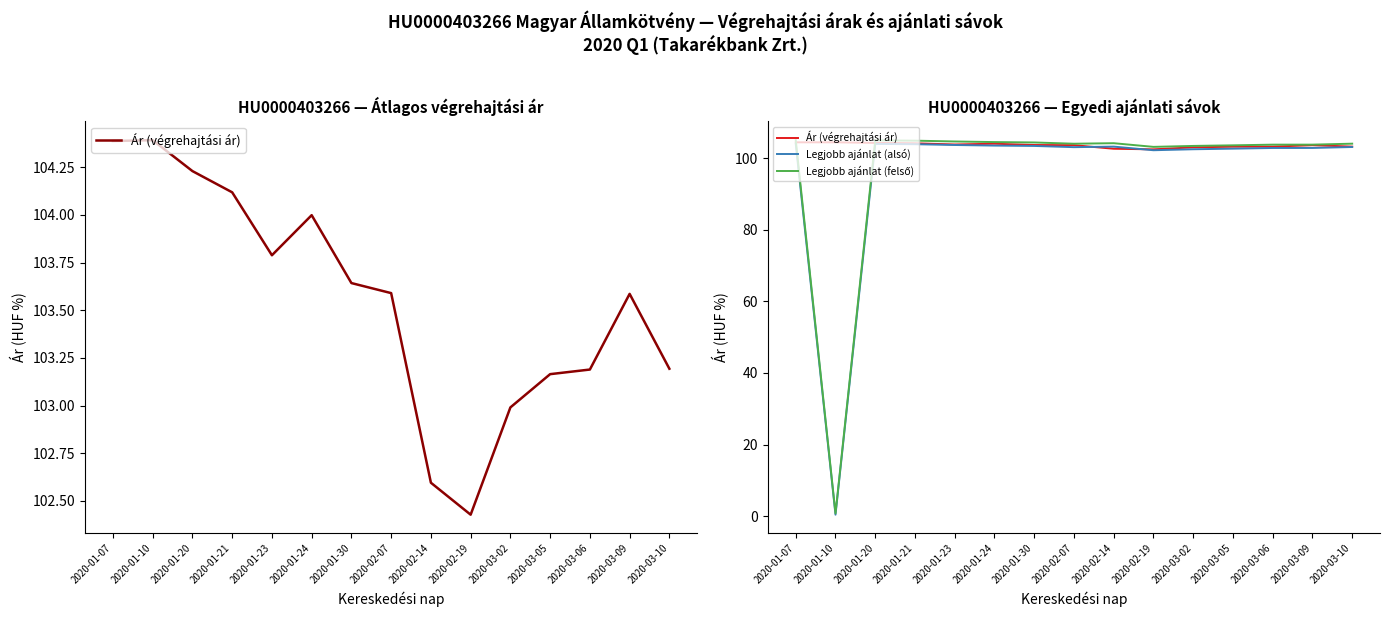

How many data points in Legjobb ajánlat (felső) are above 104?

8